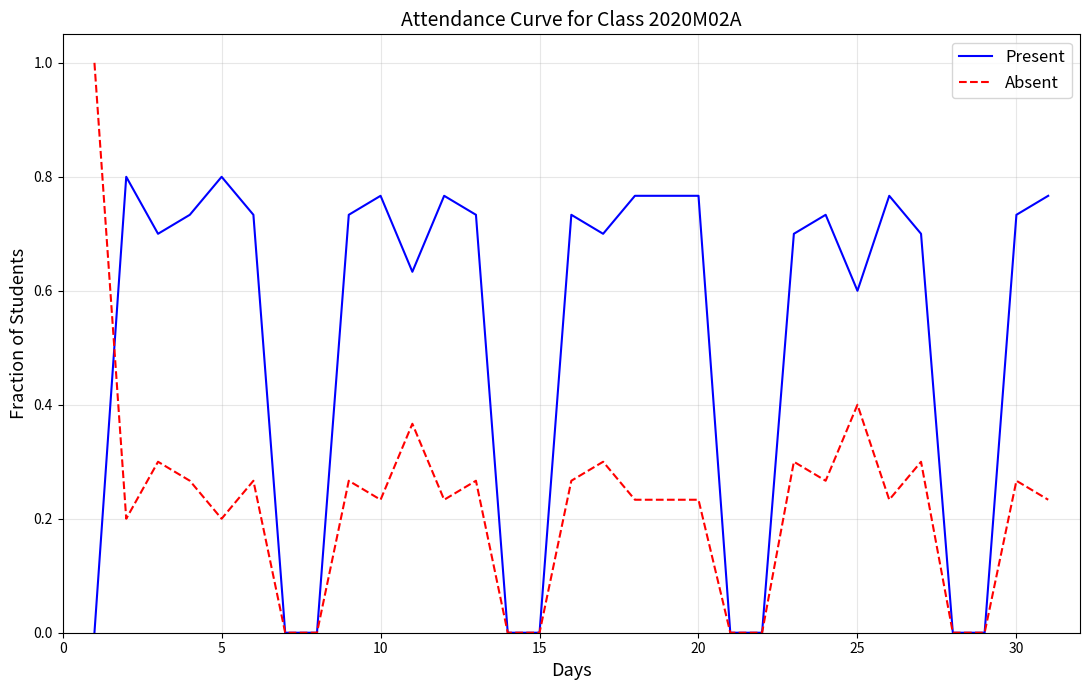

Rank the series by their average value, from lowest to highest.

Absent, Present